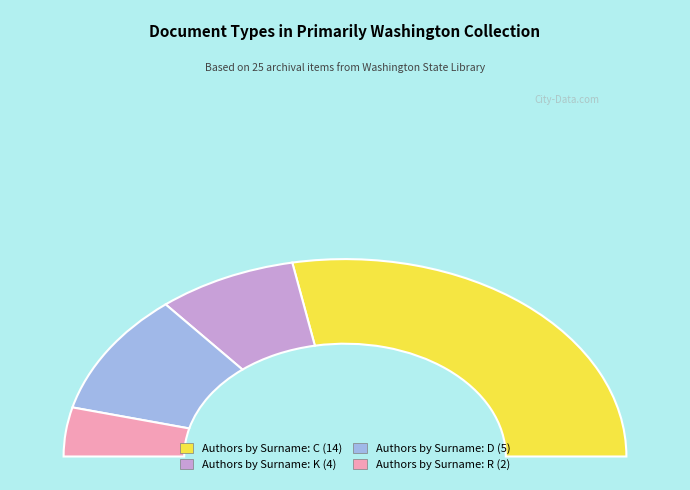

Between Correspondence, Authors by Surname: K and Correspondence, Authors by Surname: R, which is larger?

Correspondence, Authors by Surname: K